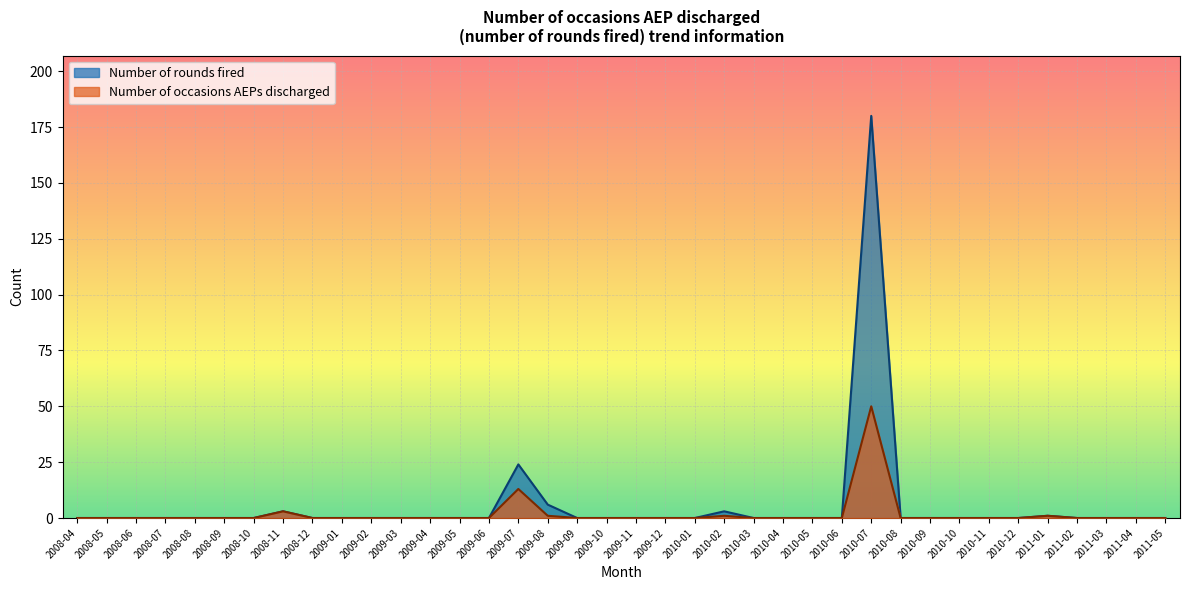

True or false: Number of occasions AEPs discharged and Number of rounds fired intersect in this chart.

False